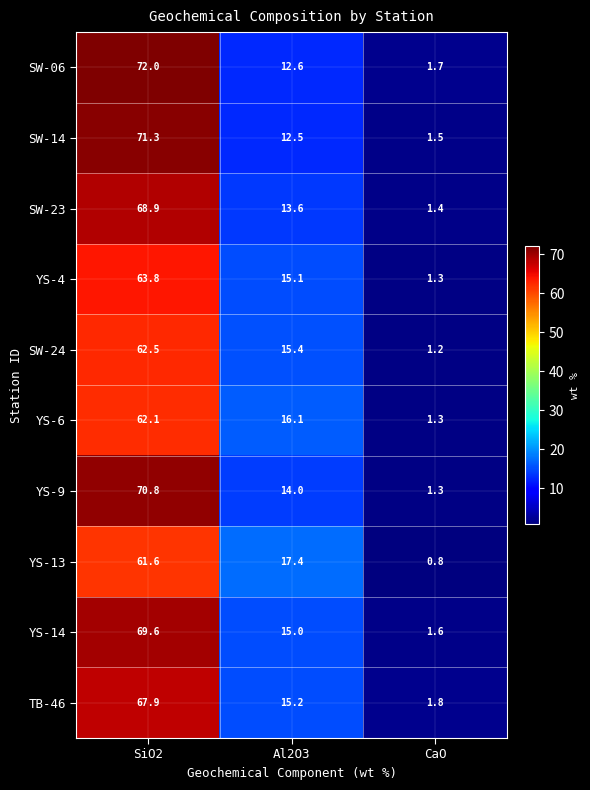

The value of YS-4 at SiO2 is 63.8. True or false?

True